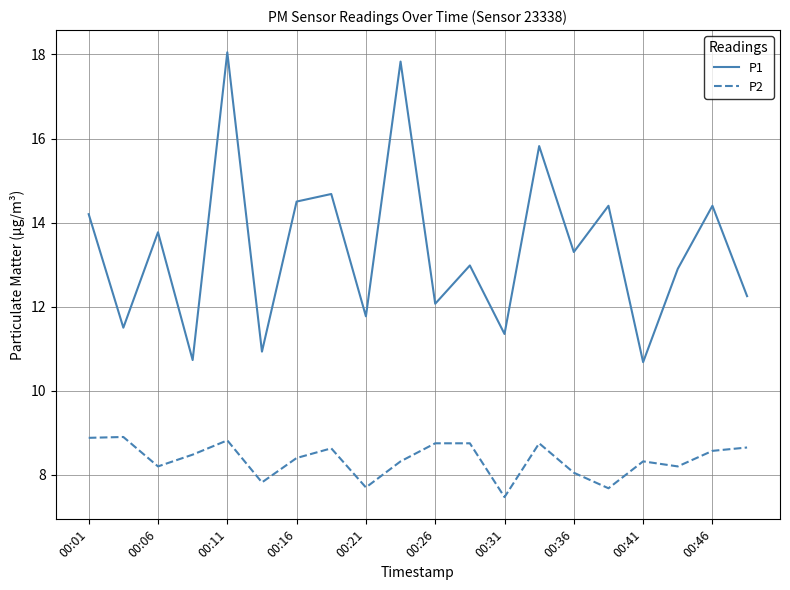

True or false: P1 and P2 intersect in this chart.

False